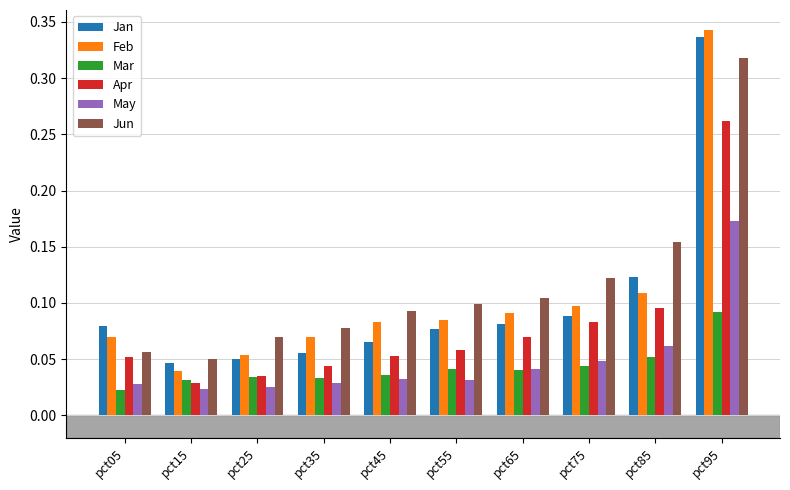

Rank the series at pct05 from lowest to highest value.

Mar, May, Apr, Jun, Feb, Jan